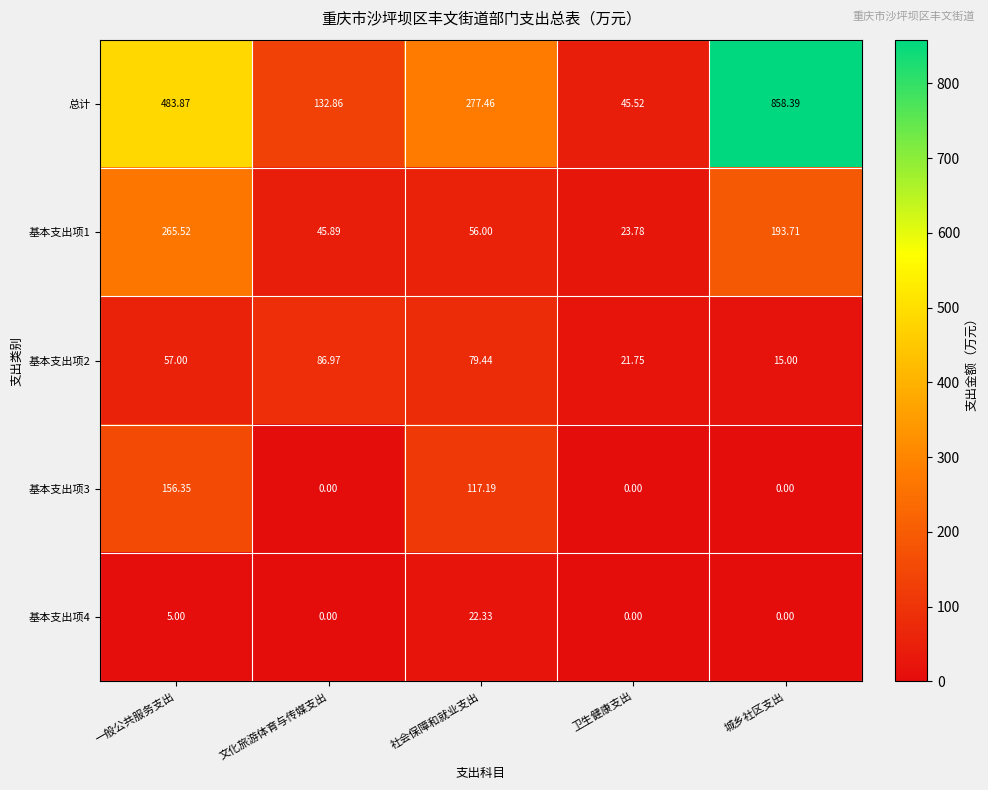

Which category has the highest value across all series?

城乡社区支出